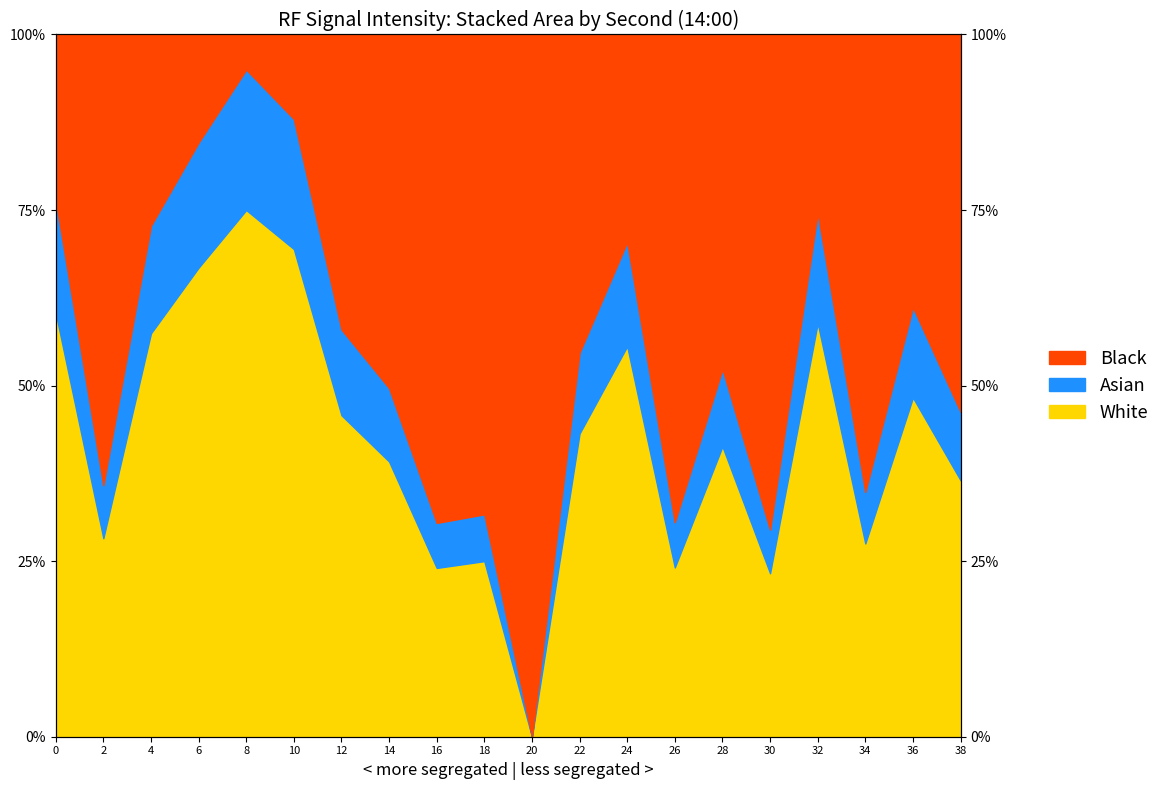

What is the maximum value shown in the chart?

75.0